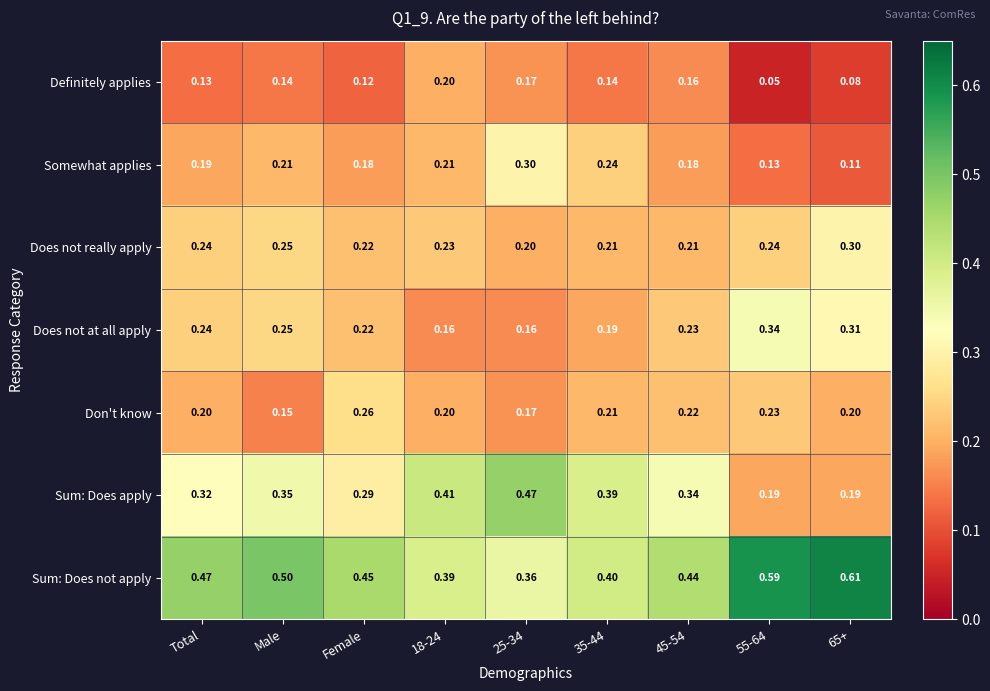

Which series has the largest total across all categories?

Sum: Does not apply